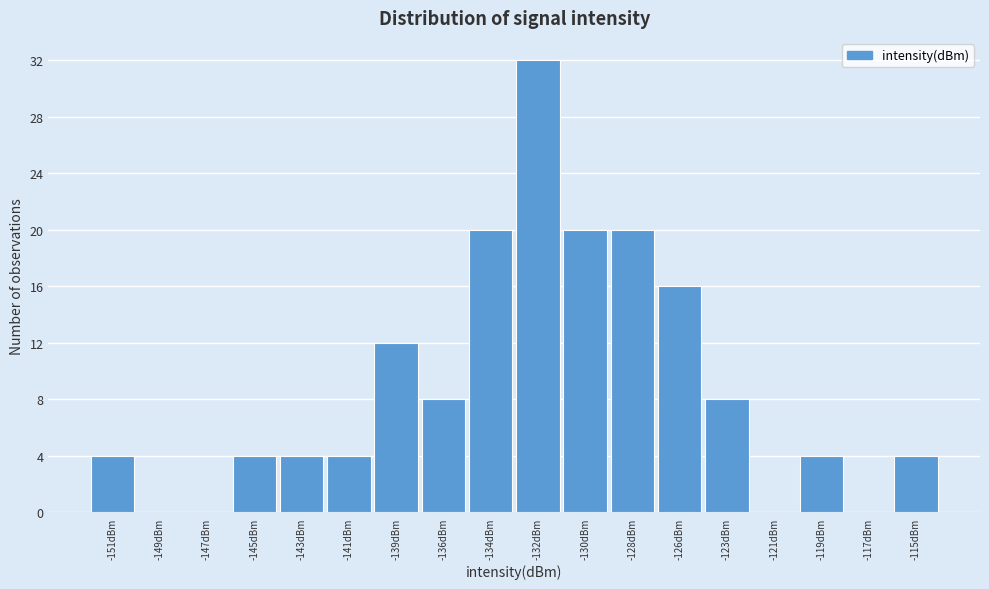

Reading left to right, list all the values displayed in this chart.

-151dBm=4	-149dBm=0	-147dBm=0	-145dBm=4	-143dBm=4	-141dBm=4	-139dBm=12	-136dBm=8	-134dBm=20	-132dBm=32	-130dBm=20	-128dBm=20	-126dBm=16	-123dBm=8	-121dBm=0	-119dBm=4	-117dBm=0	-115dBm=4